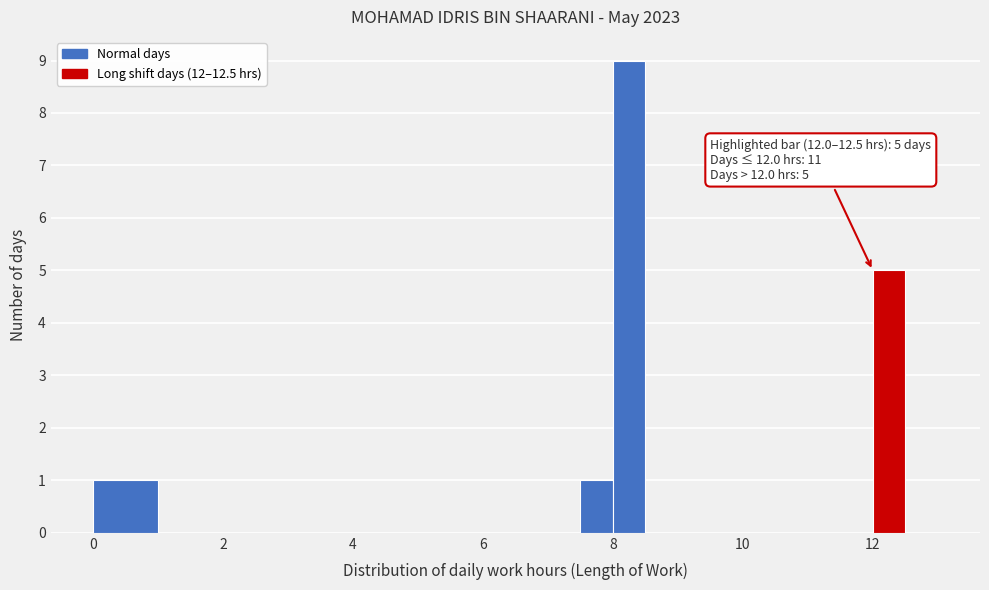

Around what value on the x-axis is the tallest bar? Give the approximate position of its centre, as read against the axis.

8.2